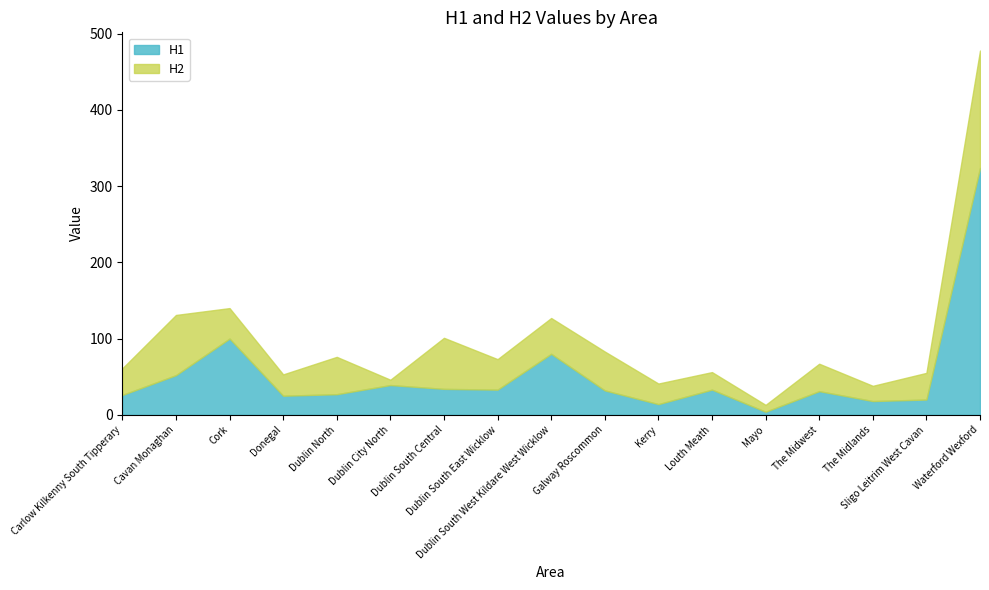

How many interior local valleys does the H1 series have?

5